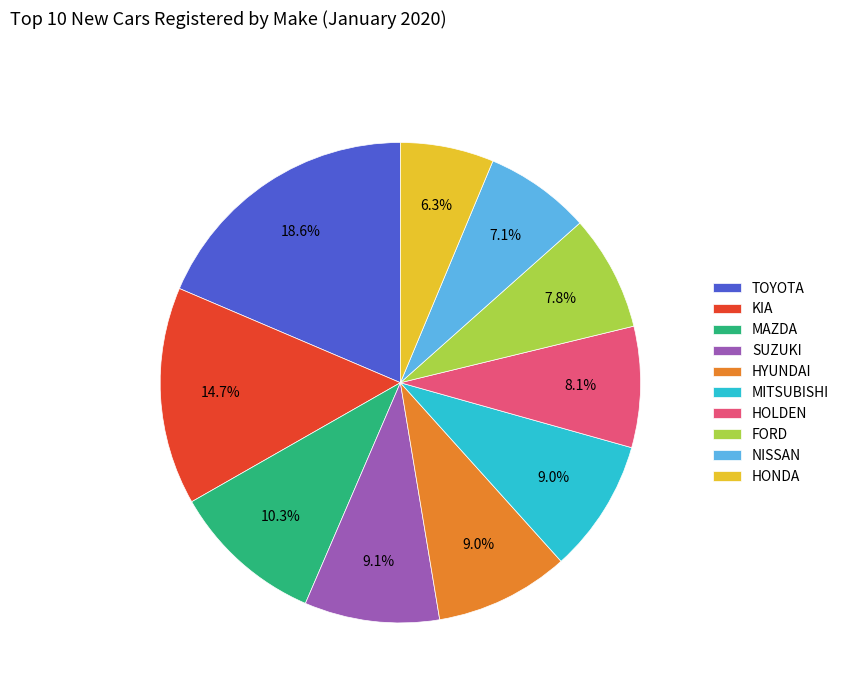

What percentage is NOT represented by MITSUBISHI?

91.0%